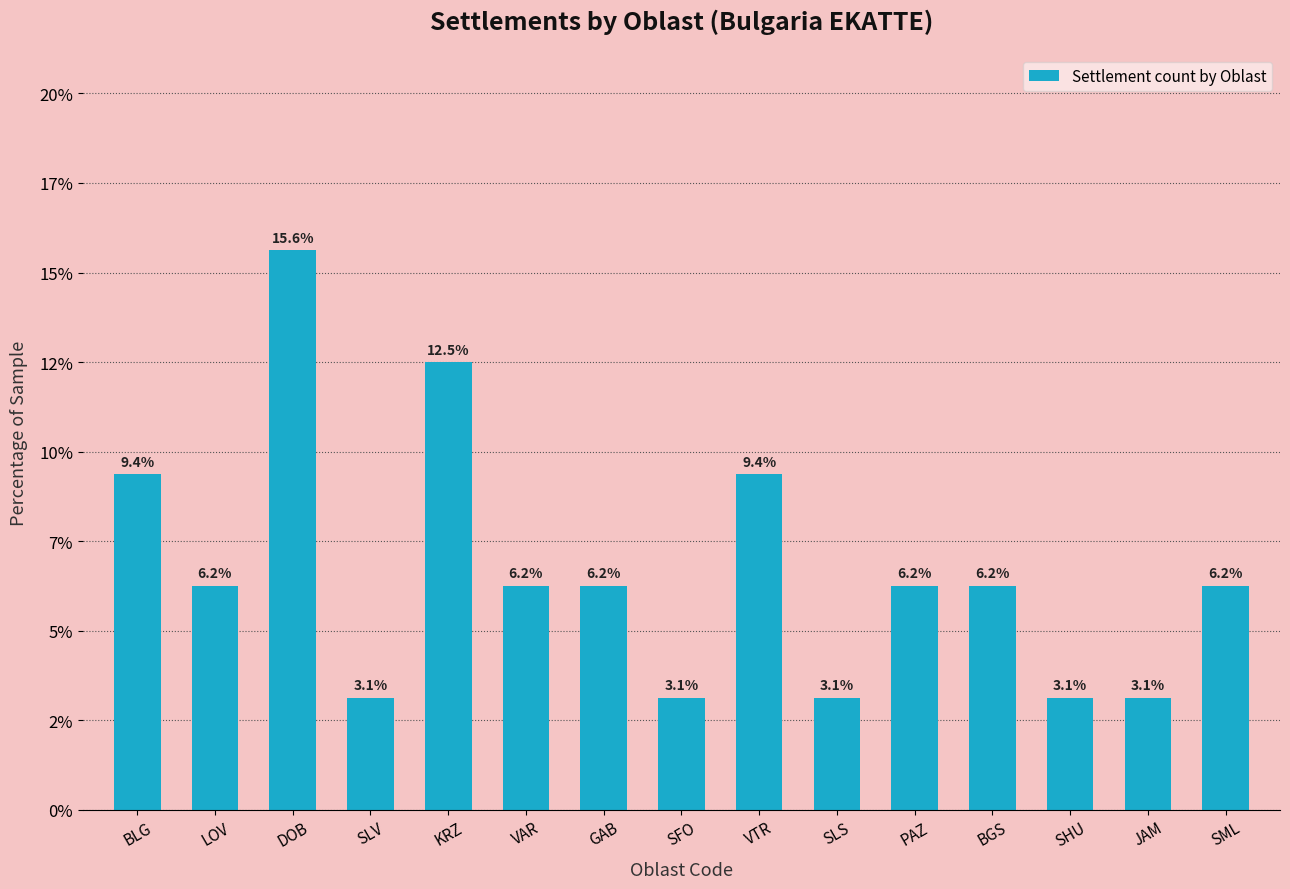

Does the chart contain stacked bars?

No